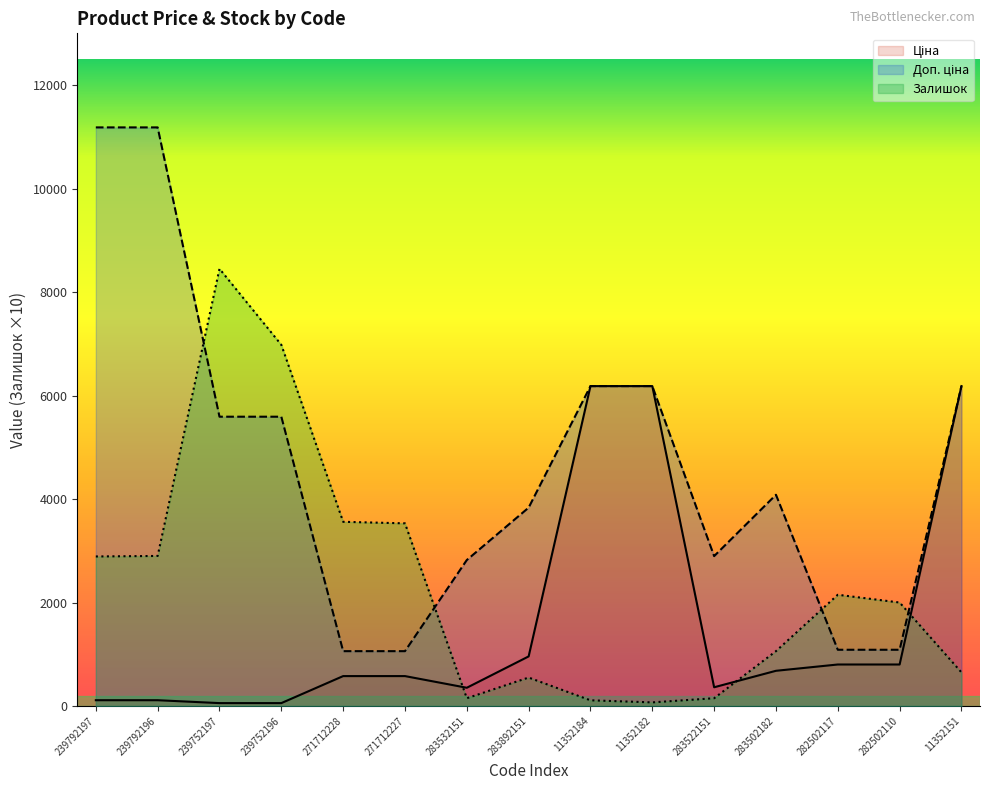

Reading left to right, extract all data points from this chart.

Ціна: 239792197=111.8	239792196=111.8	239752197=55.9	239752196=55.9	271712228=578.1	271712227=578.1	283532151=352.6	283892151=958.4	11352184=6182.6	11352182=6182.6	283522151=362.1	283502182=680.4	282502117=802.1	282502110=802.1	11352151=6182.6
Доп. ціна: 239792197=11182.0	239792196=11182.0	239752197=5591.0	239752196=5591.0	271712228=1060.0	271712227=1060.0	283532151=2821.2	283892151=3833.8	11352184=6182.6	11352182=6182.6	283522151=2896.6	283502182=4082.3	282502117=1087.0	282502110=1087.0	11352151=6182.6
Залишок: 239792197=2890.0	239792196=2900.0	239752197=8450.0	239752196=6980.0	271712228=3560.0	271712227=3530.0	283532151=150.0	283892151=550.0	11352184=110.0	11352182=70.0	283522151=150.0	283502182=1060.0	282502117=2150.0	282502110=2000.0	11352151=650.0